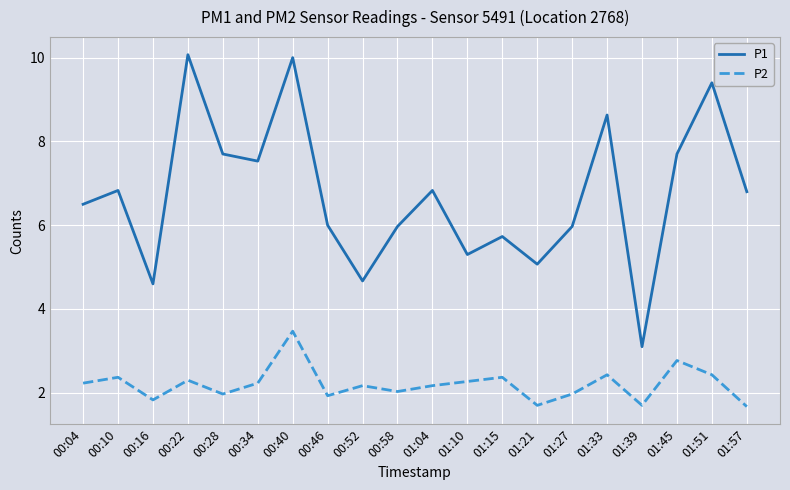

At how many categories does at least one series exceed 2?

20